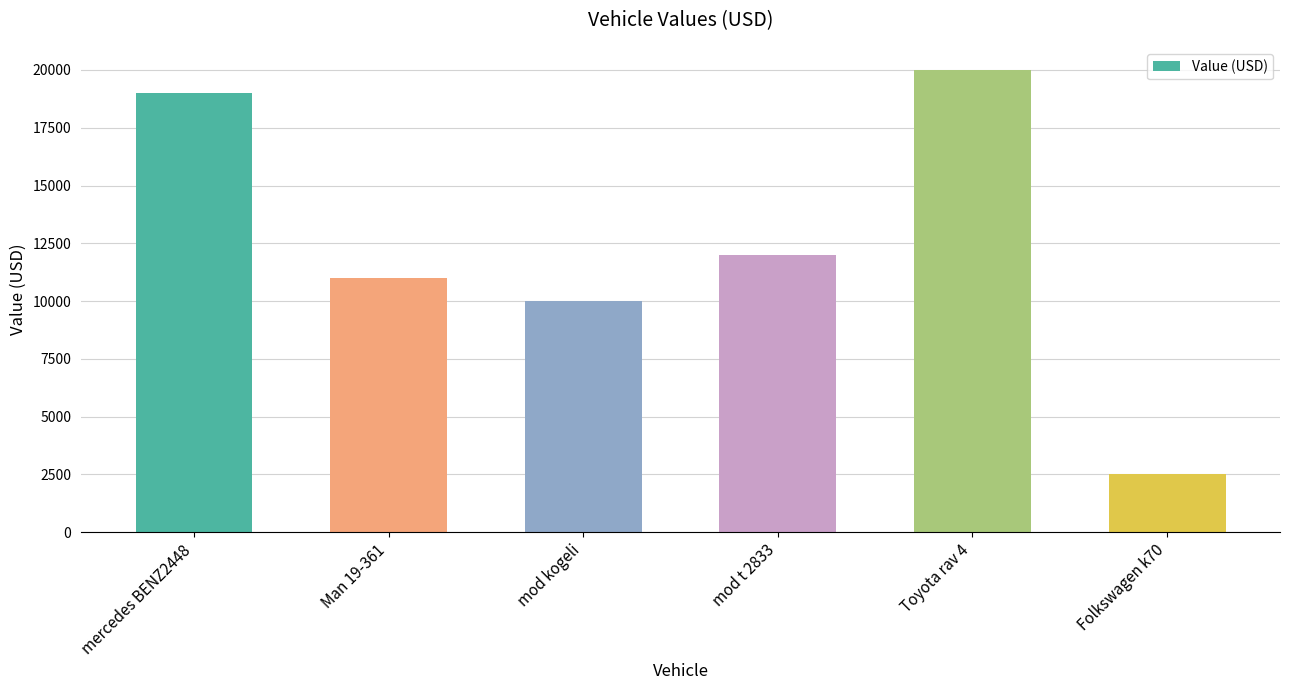

What is the label of the 5th bar from the right?

Man 19-361